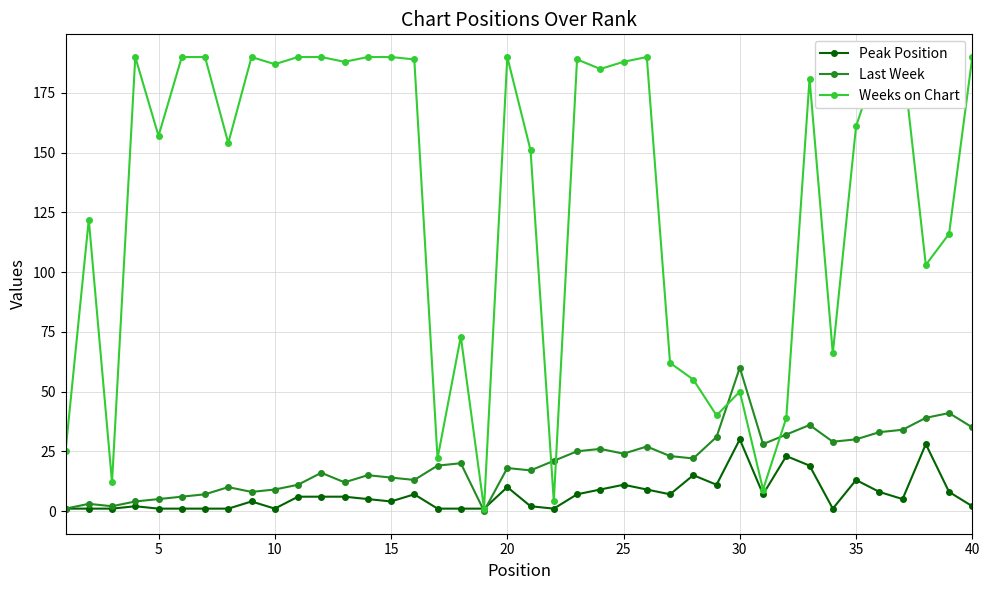

What is the maximum value for Last Week?

60